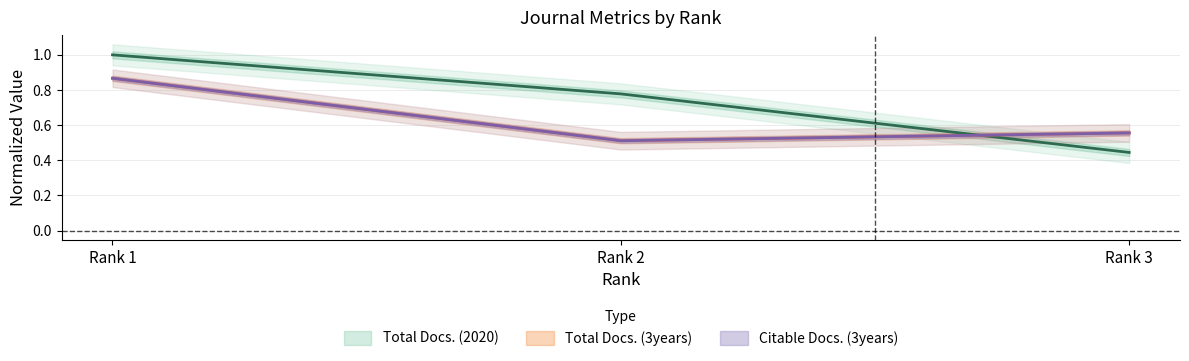

The value of Total Docs. (3years) at Rank 3 is 0.6. True or false?

True